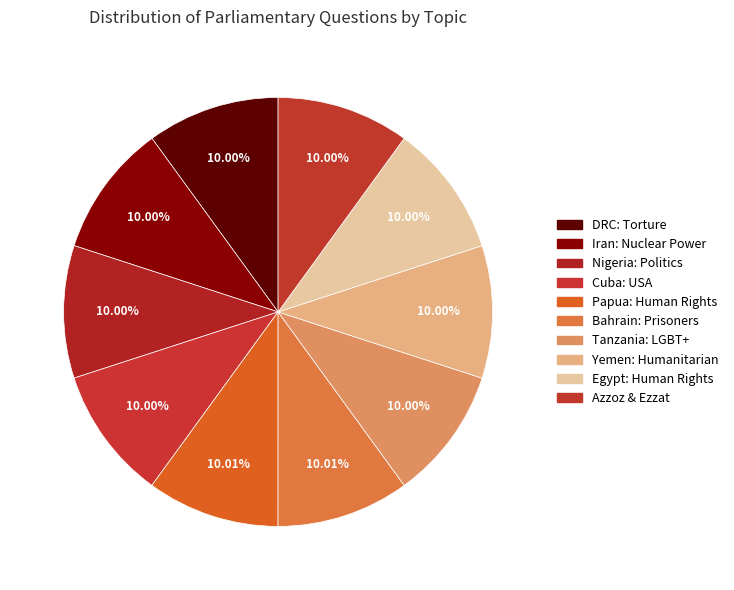

Which category has the biggest portion of the pie?

Bahrain: Political Prisoners